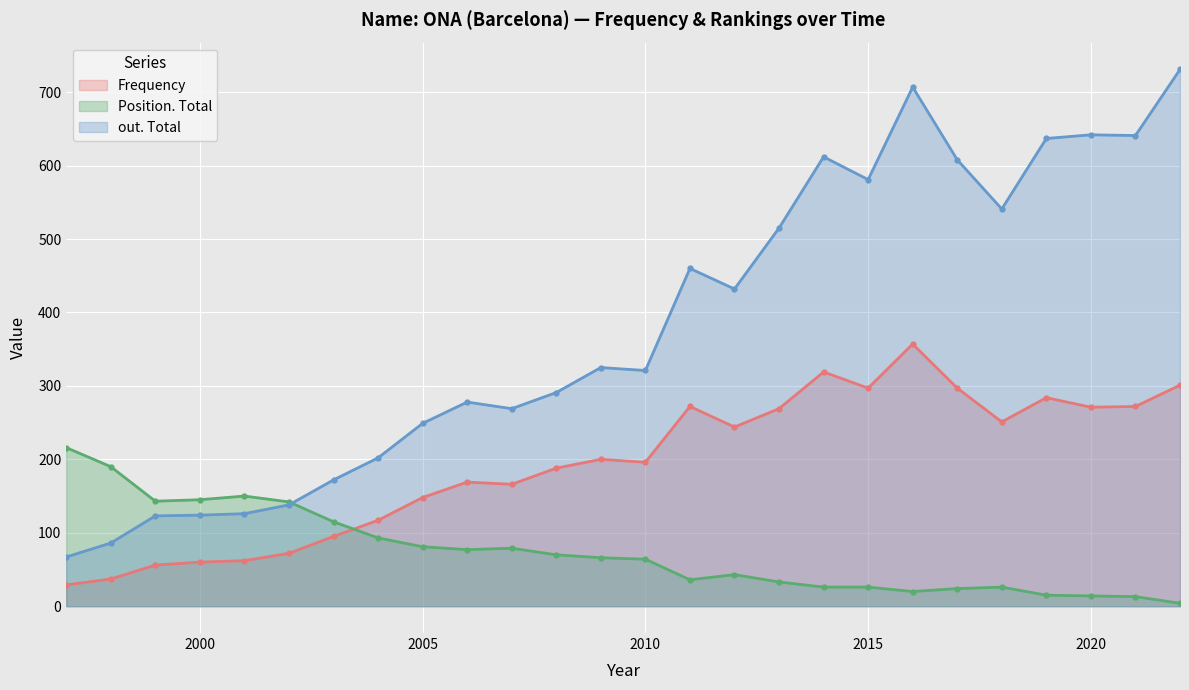

List the series in order of their peak value, lowest first.

Position. Total, Frequency, out. Total